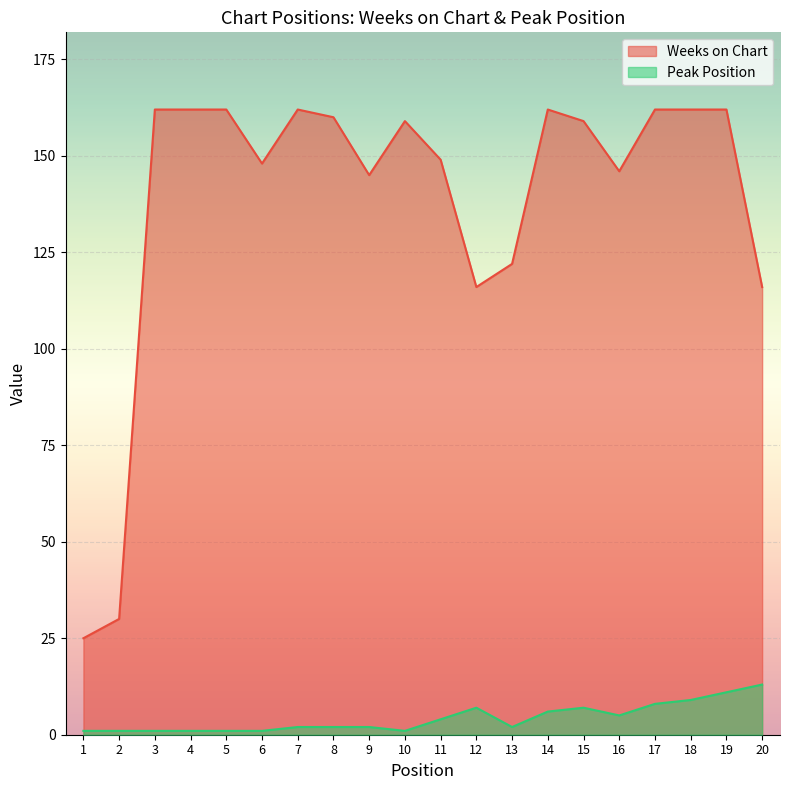

How many interior local valleys does the Peak Position series have?

3